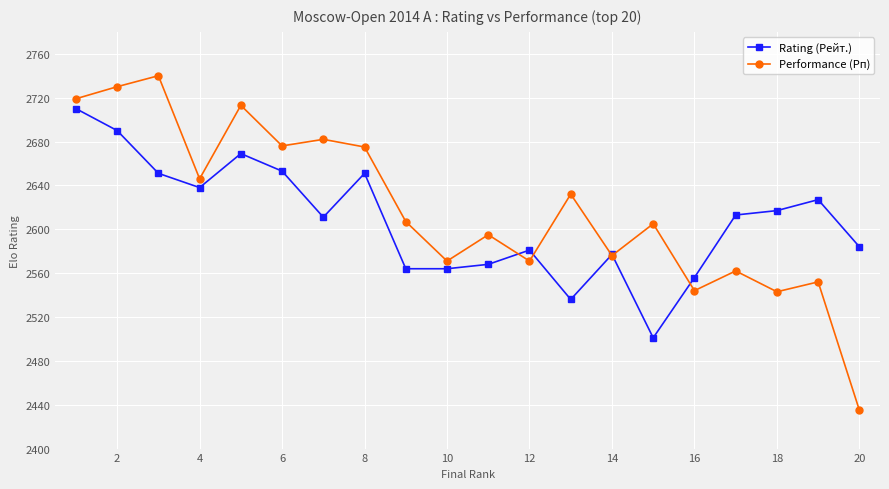

In Rating (Рейт.), how many points are higher than both neighbors (excluding endpoints)?

5